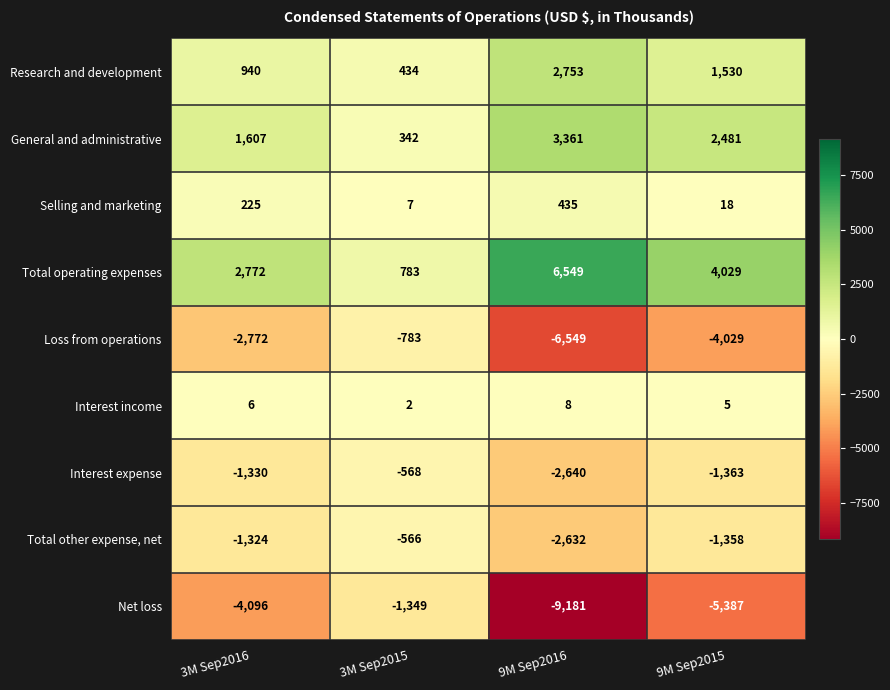

Which series has the largest range (max minus min)?

Net loss